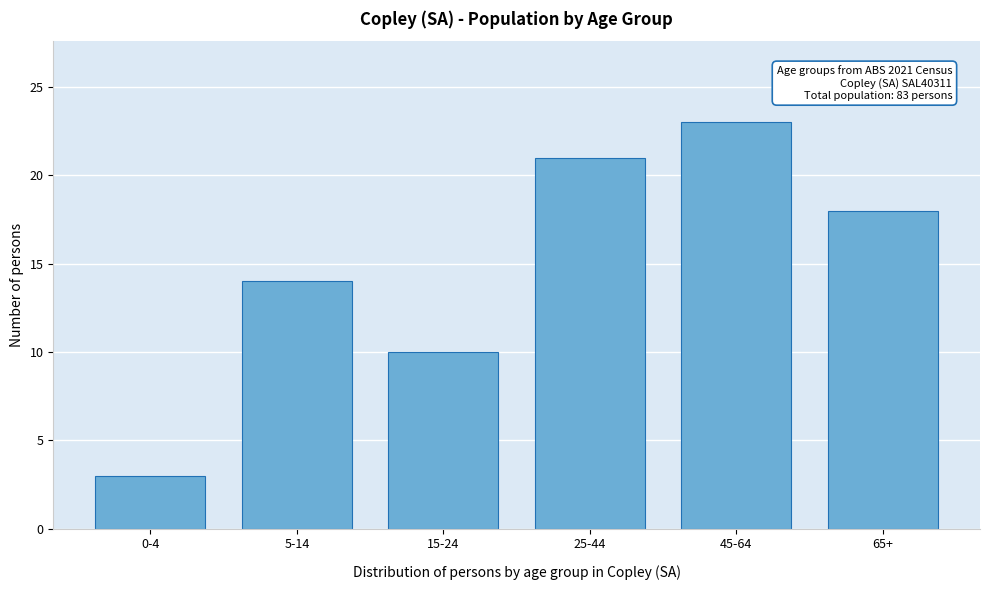

Reading left to right, extract all data points from this chart.

0-4=3	5-14=14	15-24=10	25-44=21	45-64=23	65+=18